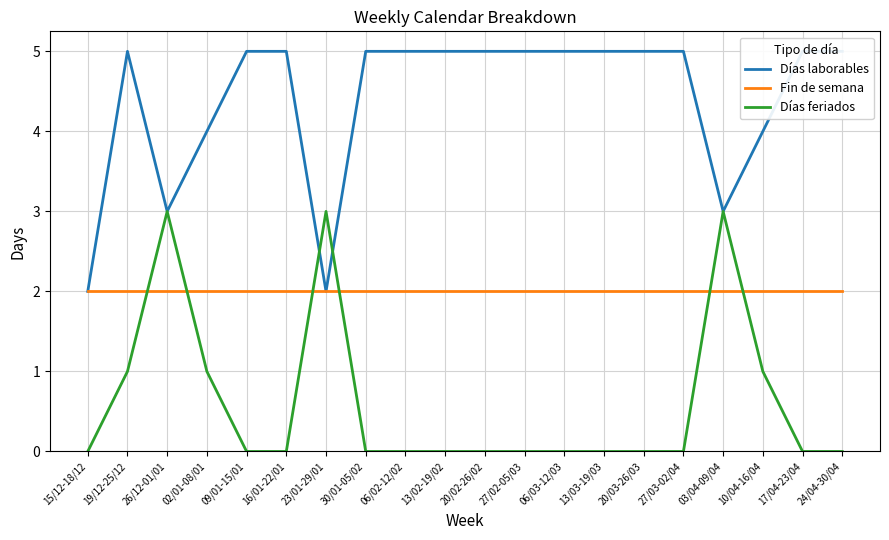

What is the approximate value of Días feriados at 10/04-16/04?

1